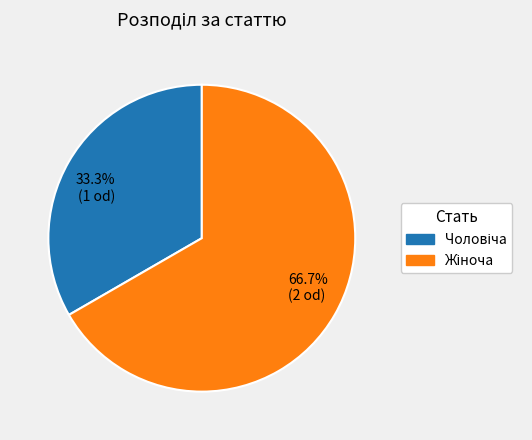

Is there a majority slice in this chart?

Yes